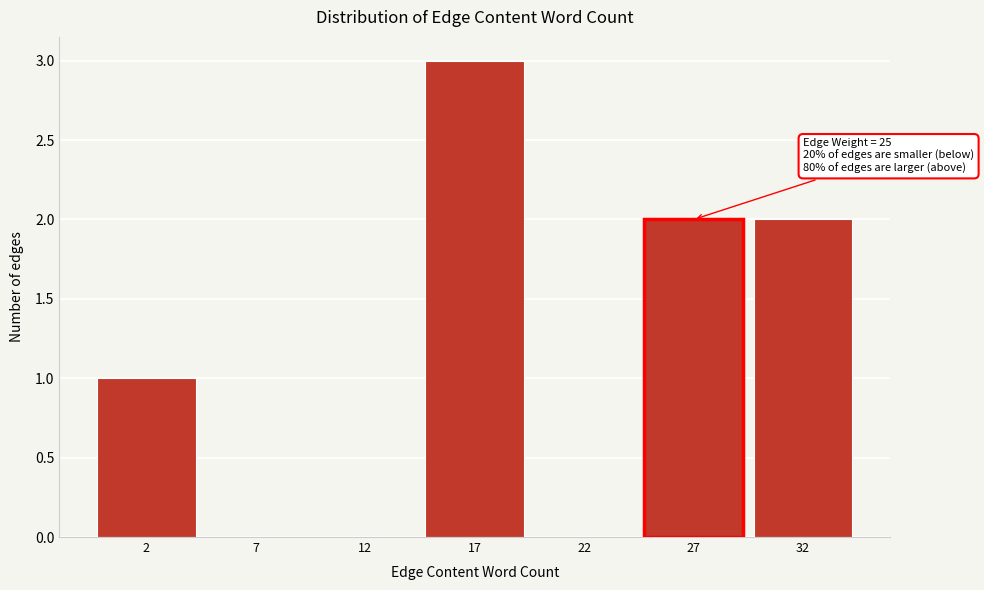

Reading left to right, what are all the values shown in this chart?

2=1	7=0	12=0	17=3	22=0	27=2	32=2